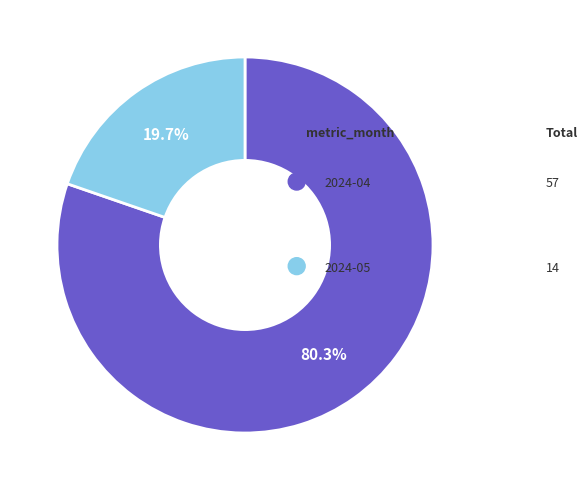

How many segments does this pie chart have?

2